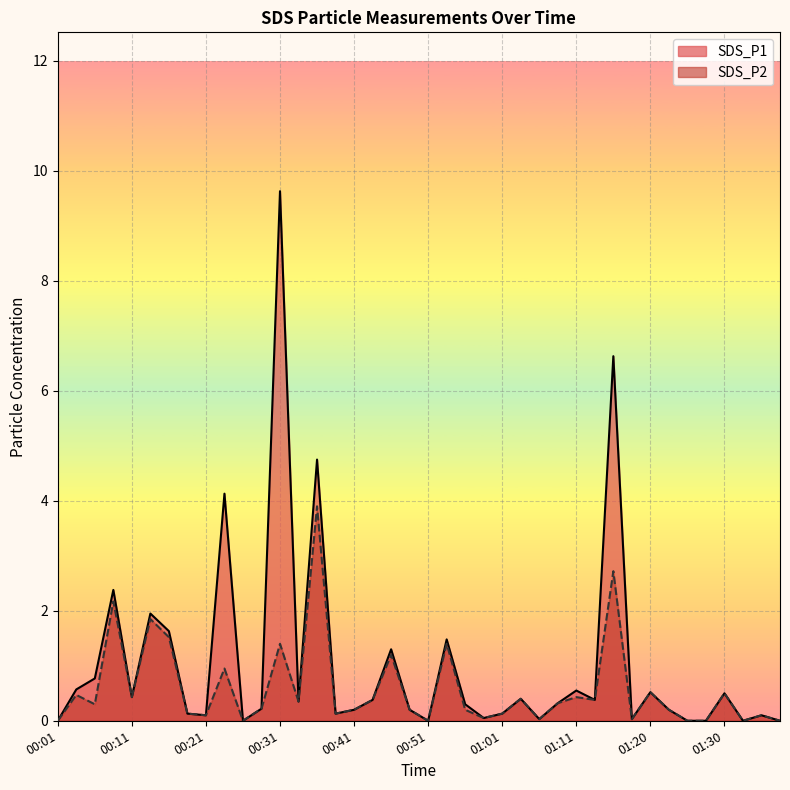

True or false: SDS_P2 and SDS_P1 intersect in this chart.

False